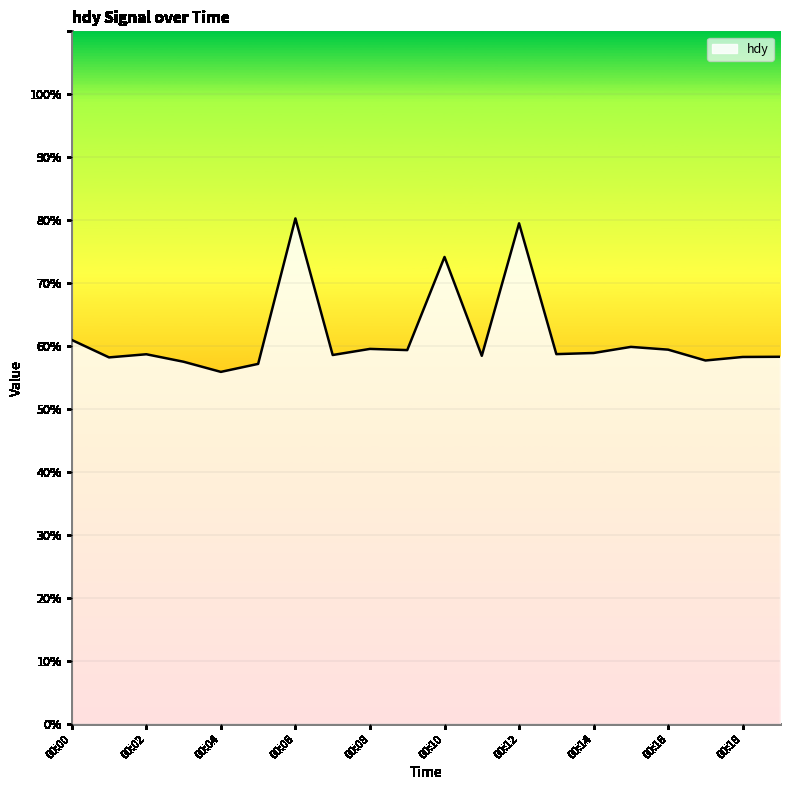

Count the number of data series in this chart.

1